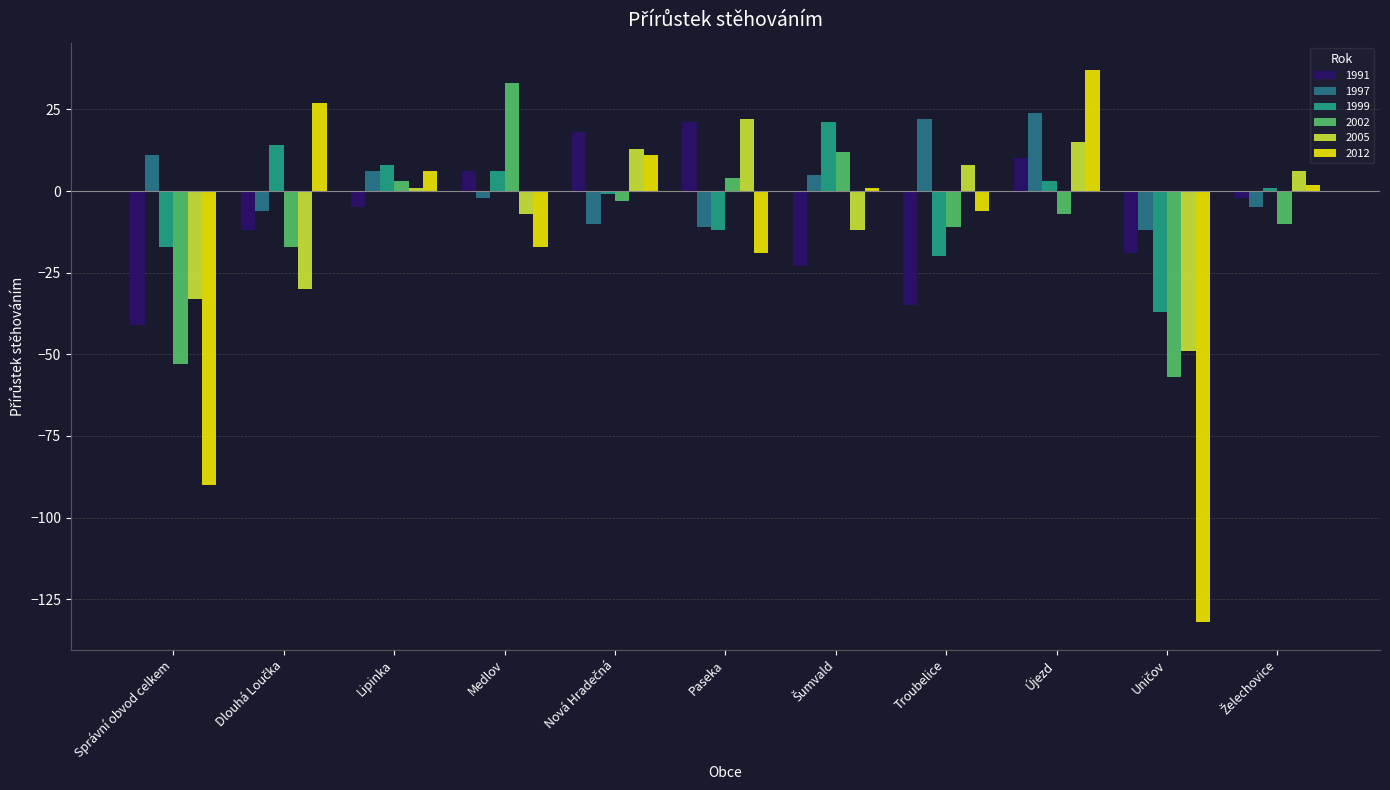

Does the chart contain any negative values?

Yes